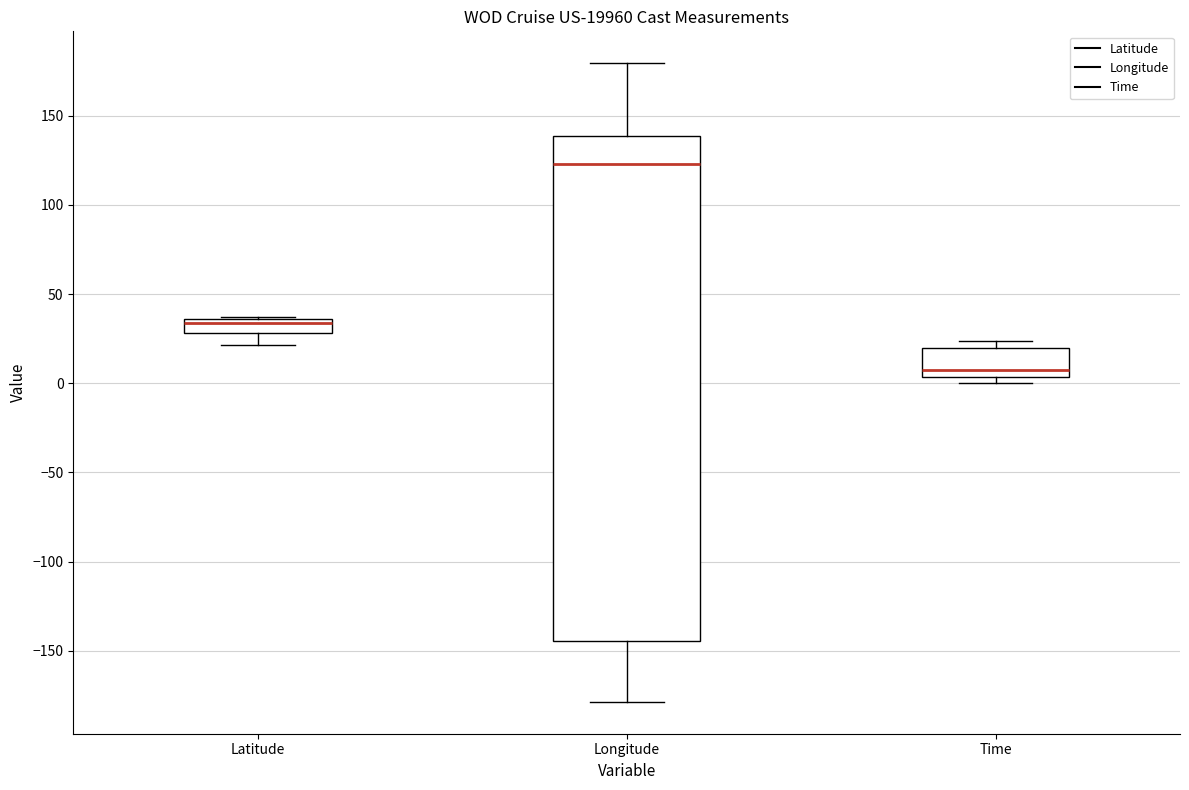

Reading left to right, transcribe this box plot: for each box, give where its median line is, the range the box spans, and where its two whiskers end, as read against the y-axis. The values are not printed on the chart, so give them approximately, as read against the axis.

Latitude: median 35 (just below the box's upper edge), box 30 to 35, whiskers 20 to 35
Longitude: median 125, box -145 to 140, whiskers -180 to 180
Time: median 5 (just above the box's lower edge), box 5 to 20, whiskers 0 to 25